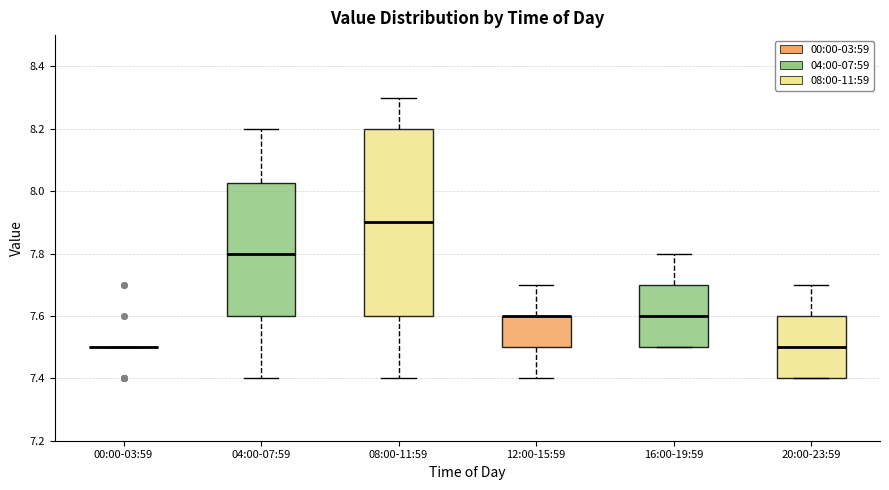

Reading left to right, read every box against the y-axis: the position of its median line, the range the box covers, and the ends of its whiskers. The values are not printed on the chart, so give them approximately, as read against the axis.

00:00-03:59: box collapsed to a line at 7.50, whiskers 7.50 to 7.50
04:00-07:59: median 7.80, box 7.60 to 8.02, whiskers 7.40 to 8.20
08:00-11:59: median 7.90, box 7.60 to 8.20, whiskers 7.40 to 8.30
12:00-15:59: median 7.60 (drawn on the box's upper edge), box 7.50 to 7.60, whiskers 7.40 to 7.70
16:00-19:59: median 7.60, box 7.50 to 7.70, whiskers 7.50 to 7.80
20:00-23:59: median 7.50, box 7.40 to 7.60, whiskers 7.40 to 7.70